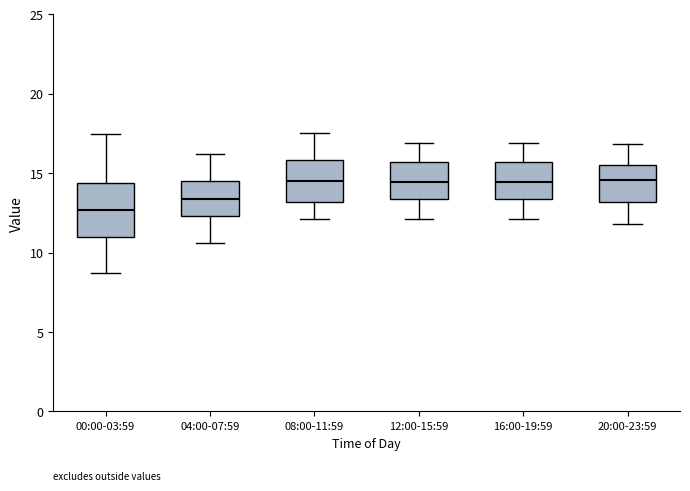

Where does the median line of the box for 00:00-03:59 sit on the y-axis? The values are not printed on the chart, so give them approximately, as read against the axis.

12.5